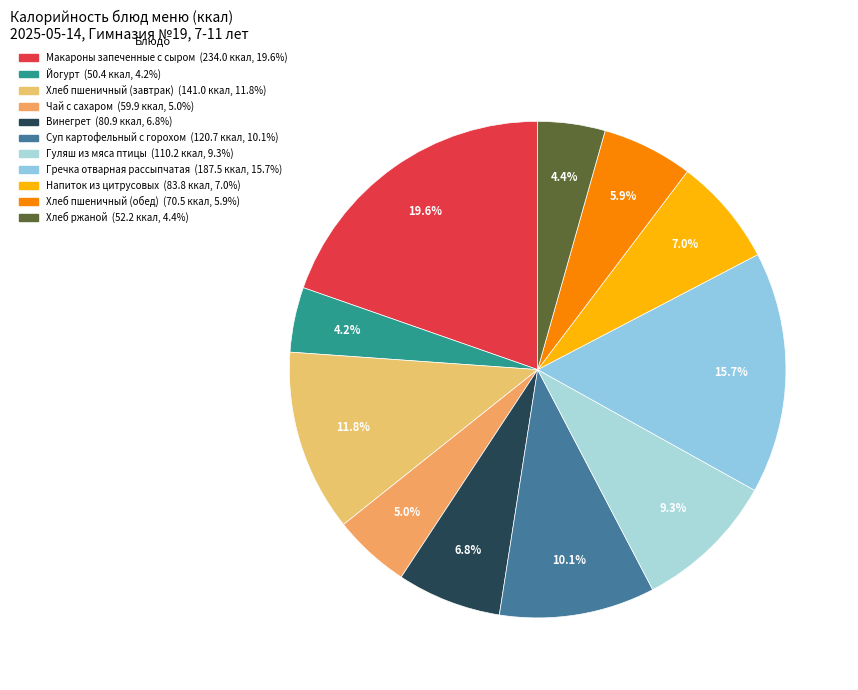

To the nearest percent, what portion does Хлеб ржаной represent?

4%